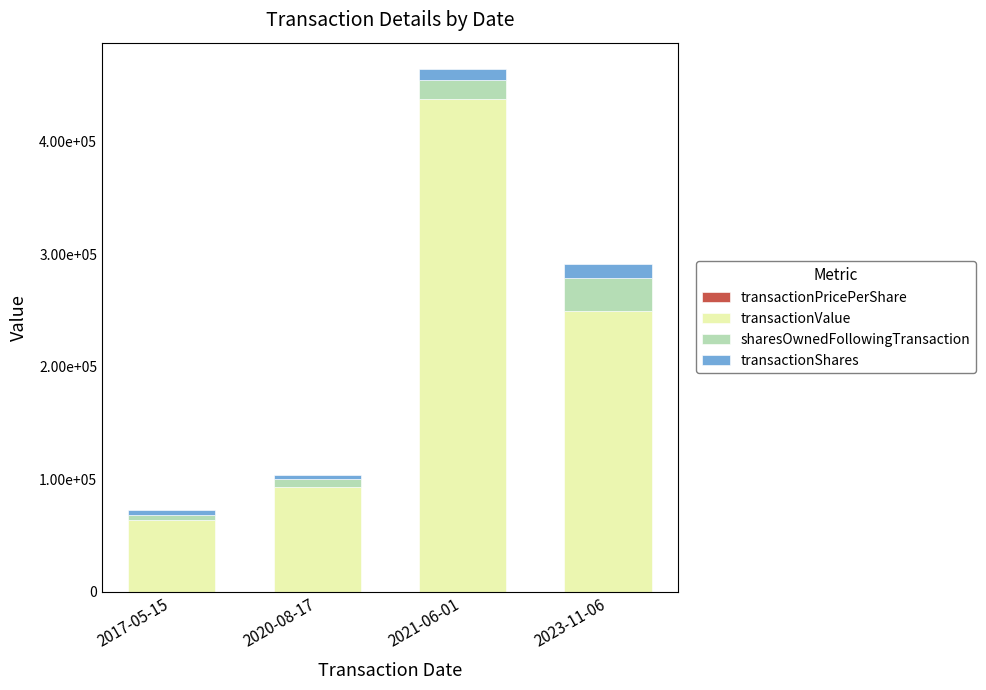

What is the sum of the transactionShares values at 2017-05-15 and 2023-11-06?

16875.0